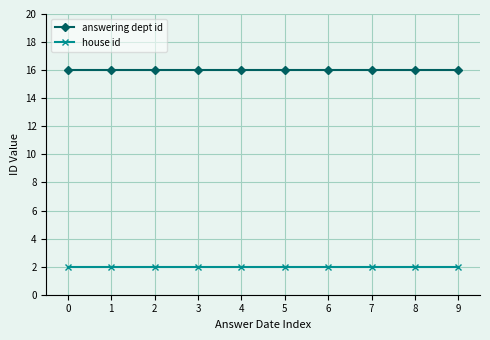

List the series in order of their peak value, highest first.

answering dept id, house id